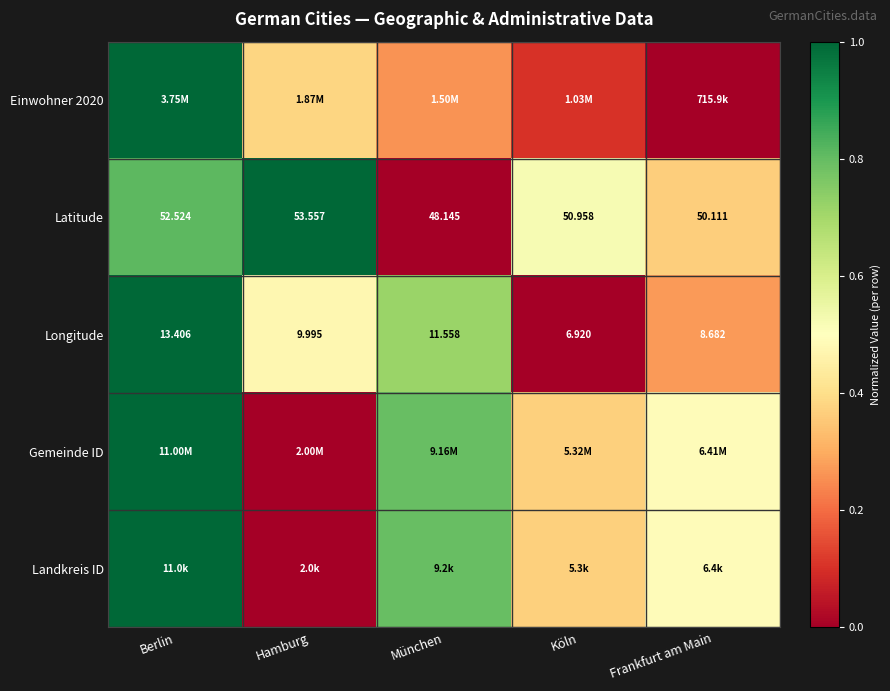

List the labels in order of Latitude value, smallest first.

München, Frankfurt am Main, Köln, Berlin, Hamburg